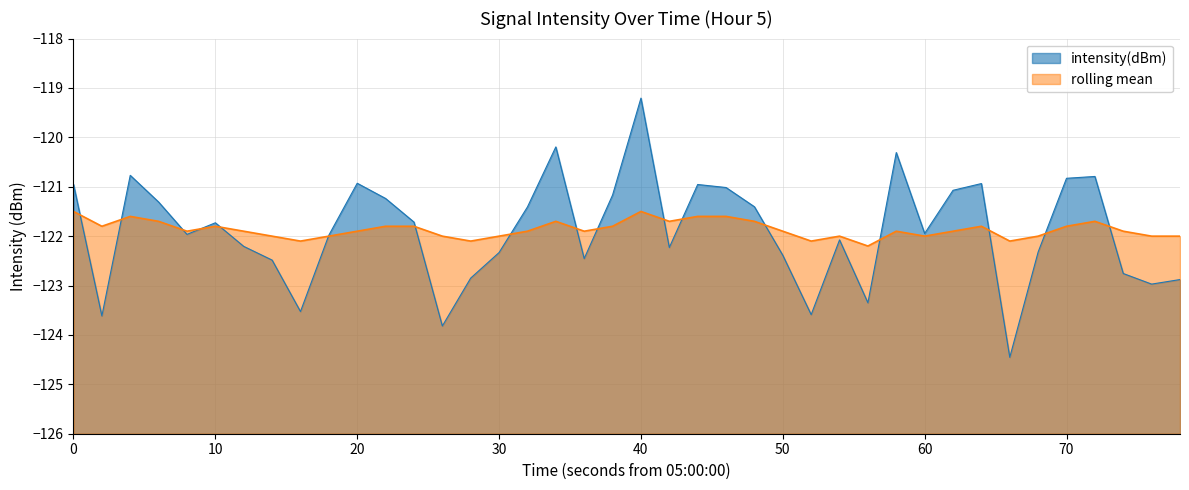

Where is the first local maximum for rolling_mean?

20